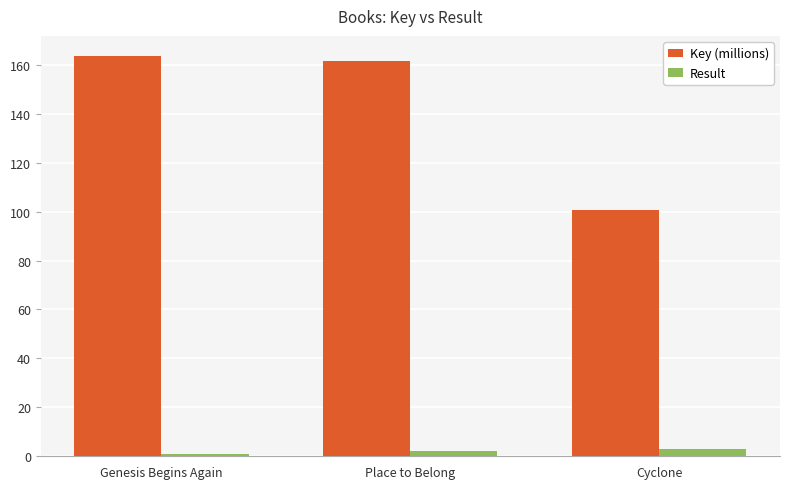

What is the spread (max minus min) of values at Place to Belong?

159.7